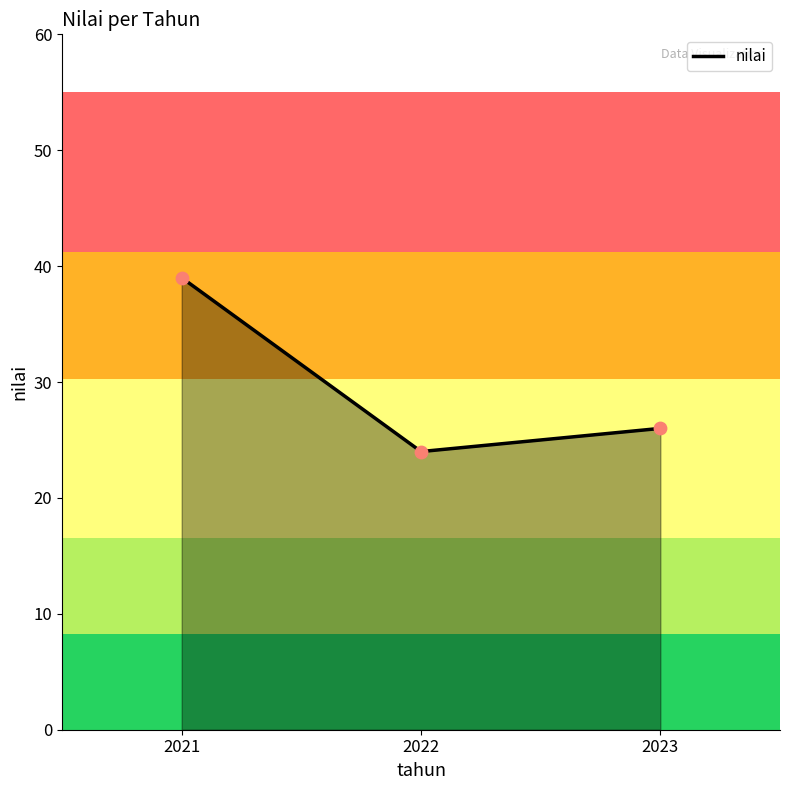

What is the change in value from 2022 to 2023?

+2